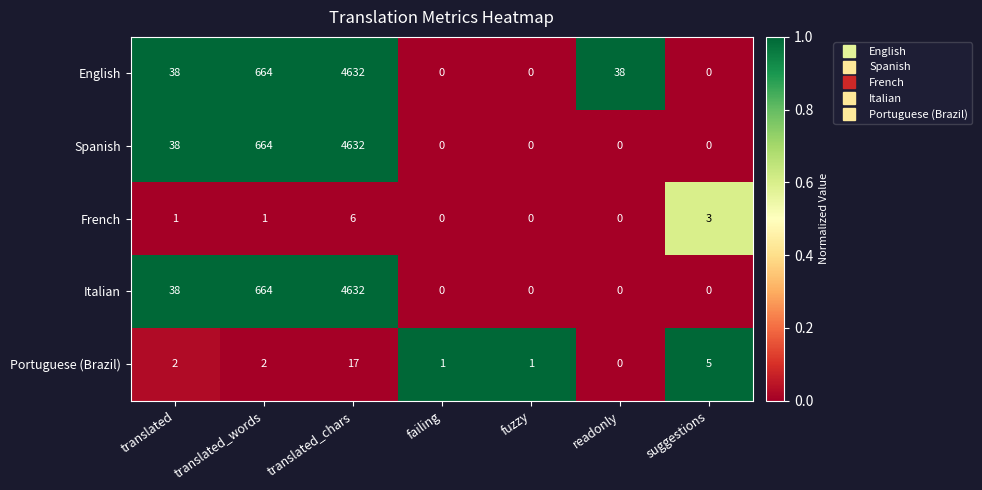

What is the total value across all series at translated?

117